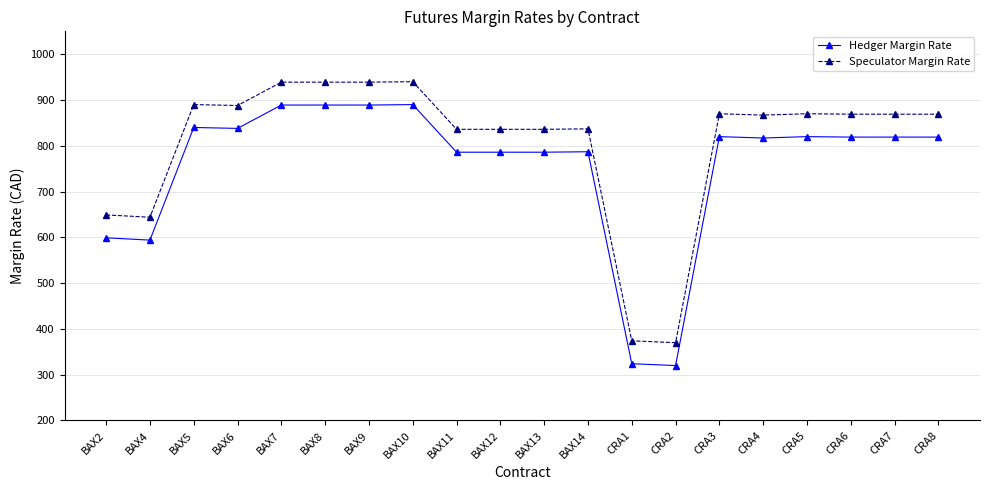

True or false: Hedger Margin Rate and Speculator Margin Rate intersect in this chart.

False